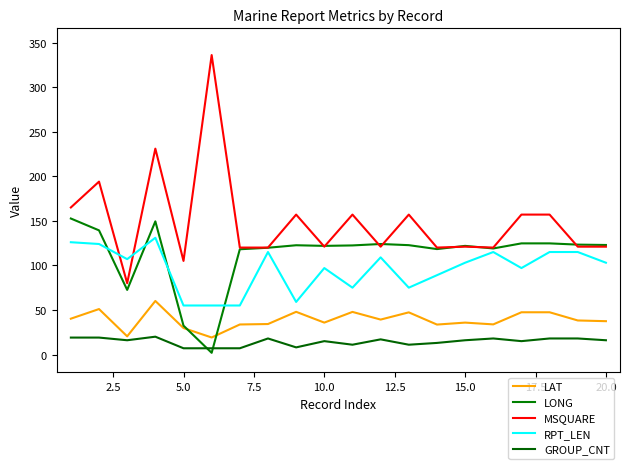

What is the maximum value shown in the chart?

336.0